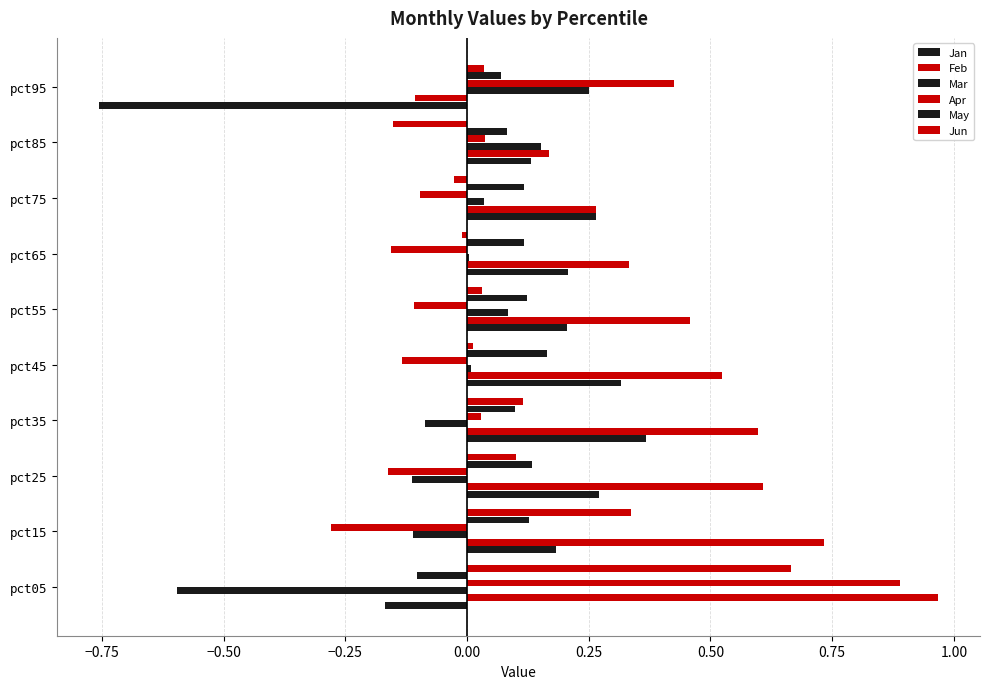

How many positive values does the Apr series have?

4